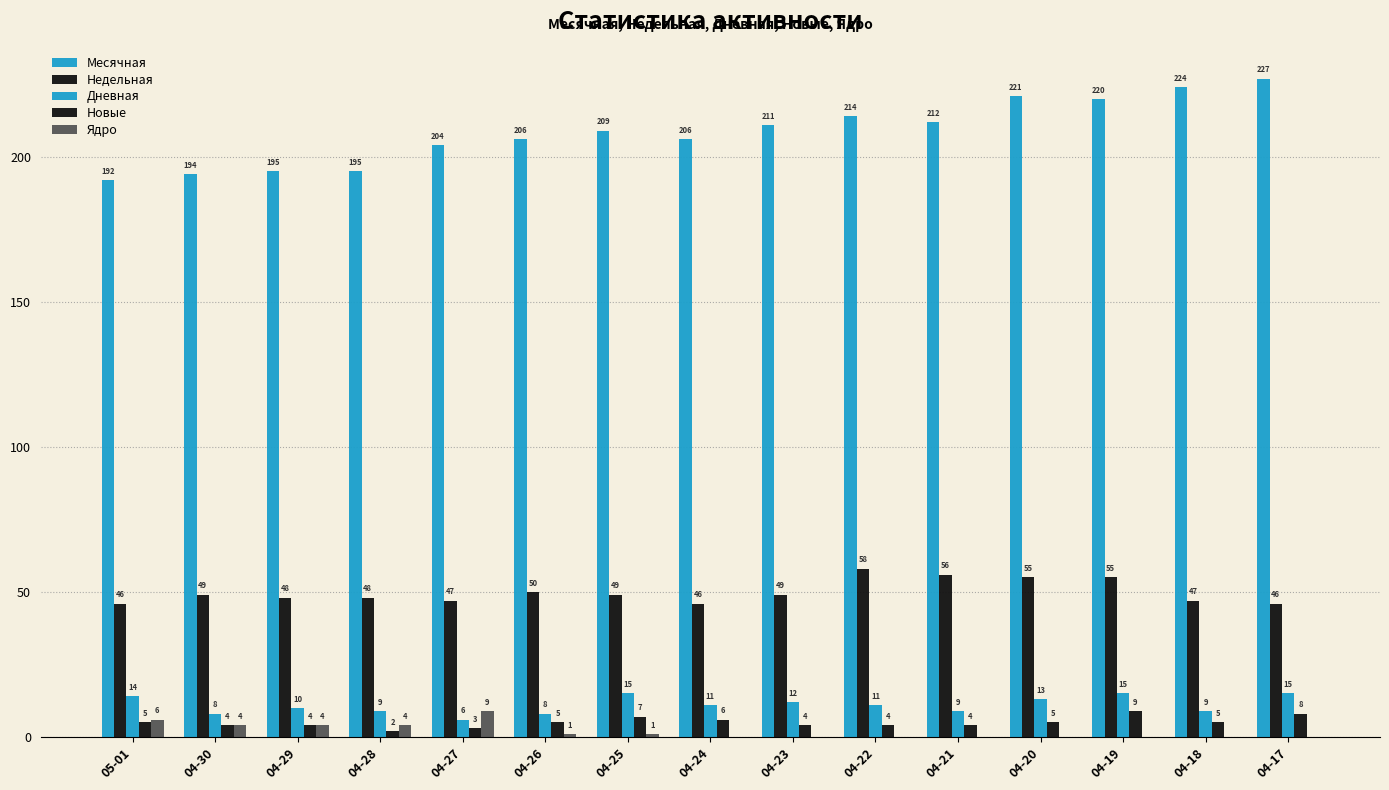

Is it true that Дневная equals 9 at 04-21?

True